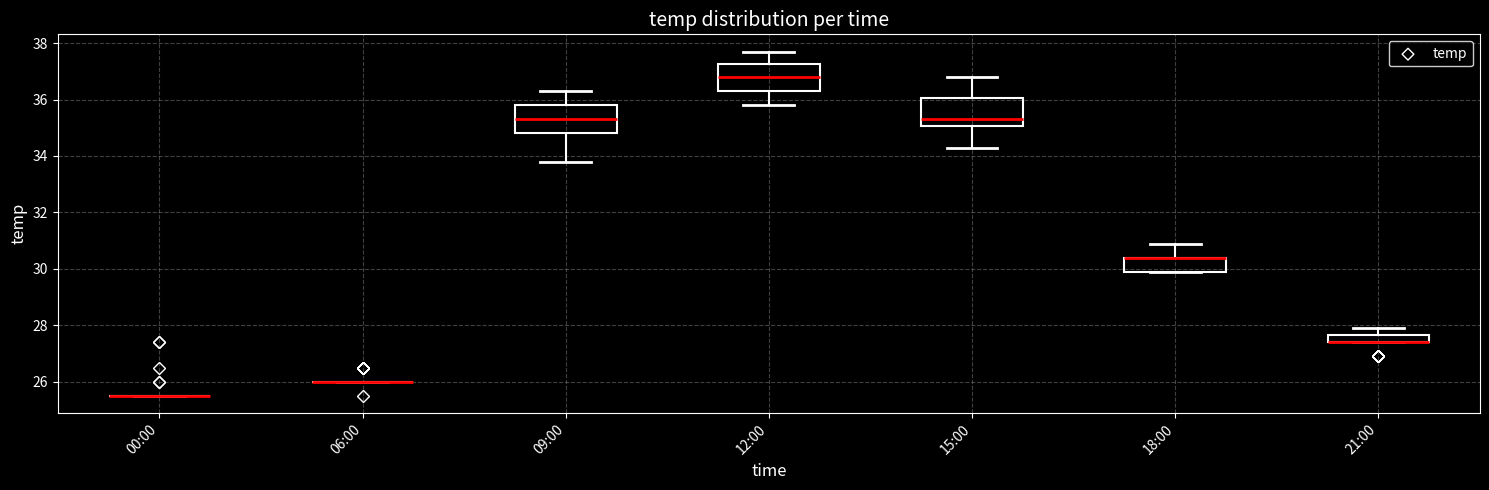

Where is the upper edge of the box for 12:00 on the y-axis? The values are not printed on the chart, so give them approximately, as read against the axis.

37.2